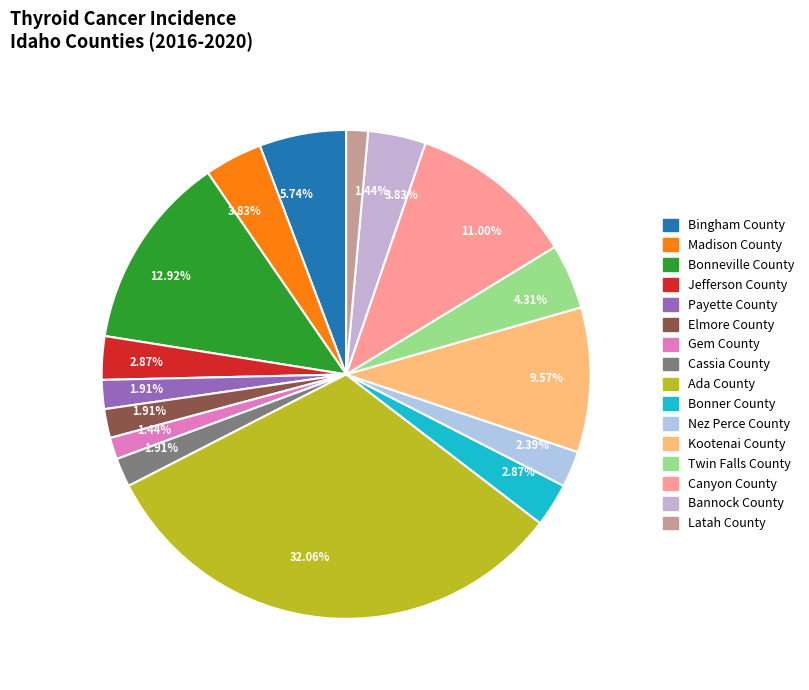

To the nearest percent, what is the average slice percentage?

6%